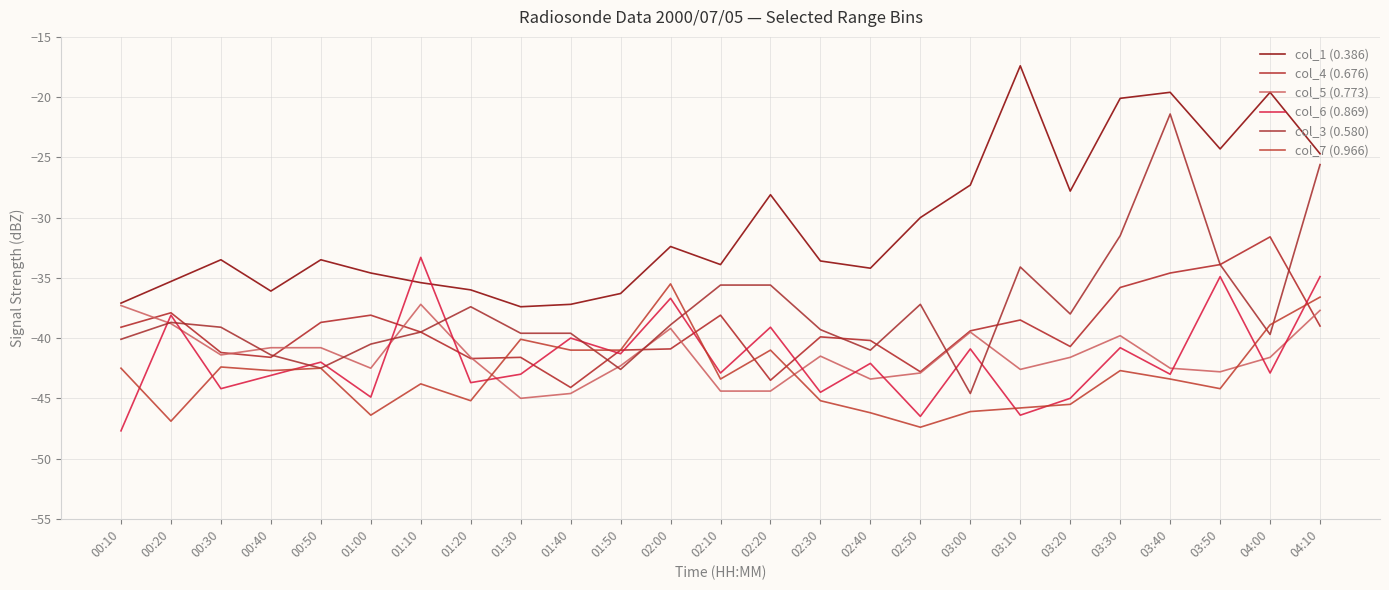

The value of col_6 (0.869) at 00:30 is -44.2. True or false?

True